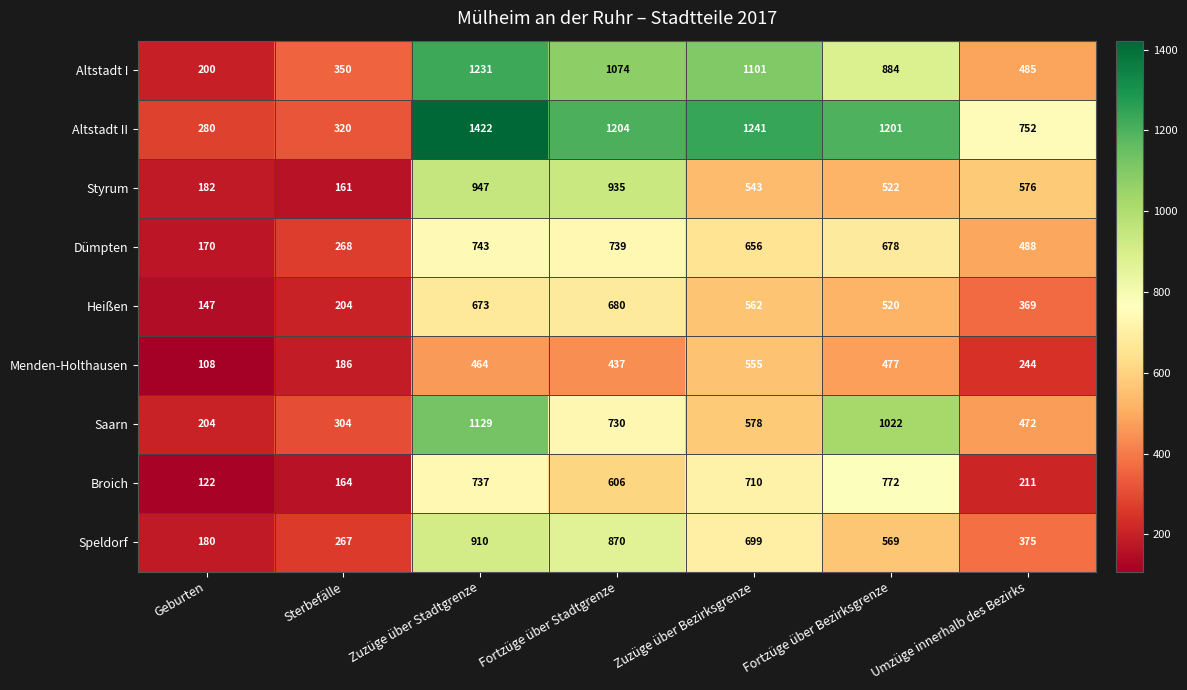

Rank the series by their maximum value, from lowest to highest.

Menden-Holthausen, Heißen, Dümpten, Broich, Speldorf, Styrum, Saarn, Altstadt I, Altstadt II